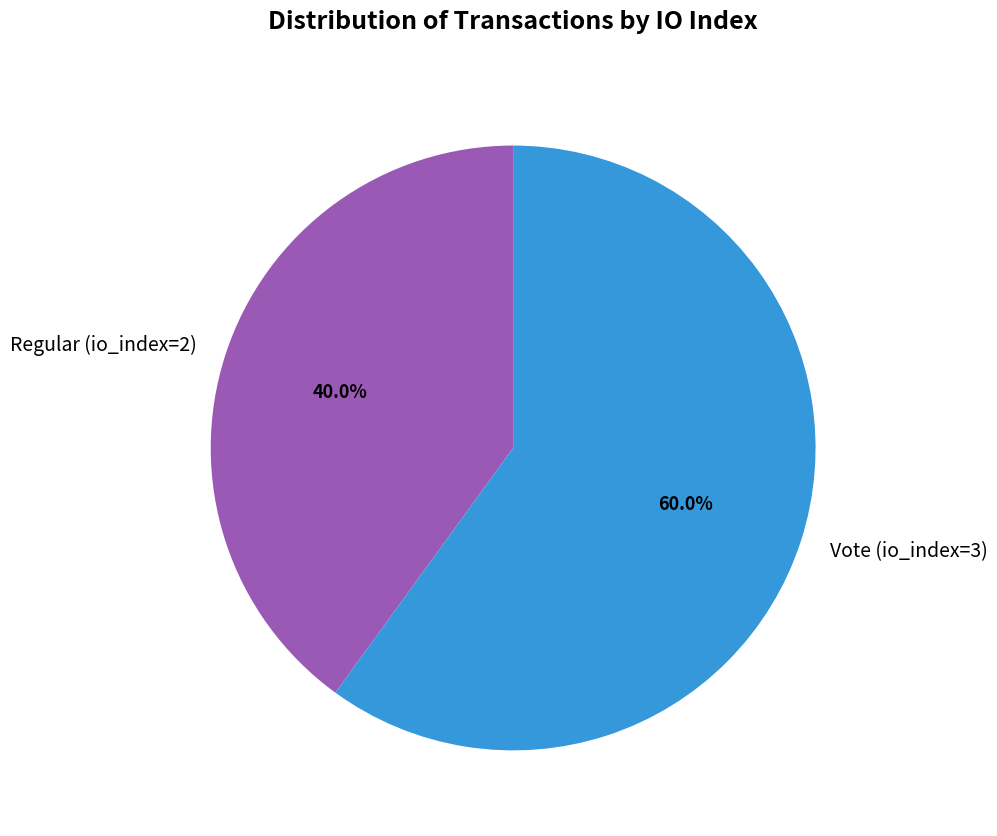

Combined, do Regular (io_index=2) and Vote (io_index=3) account for over 50%?

Yes